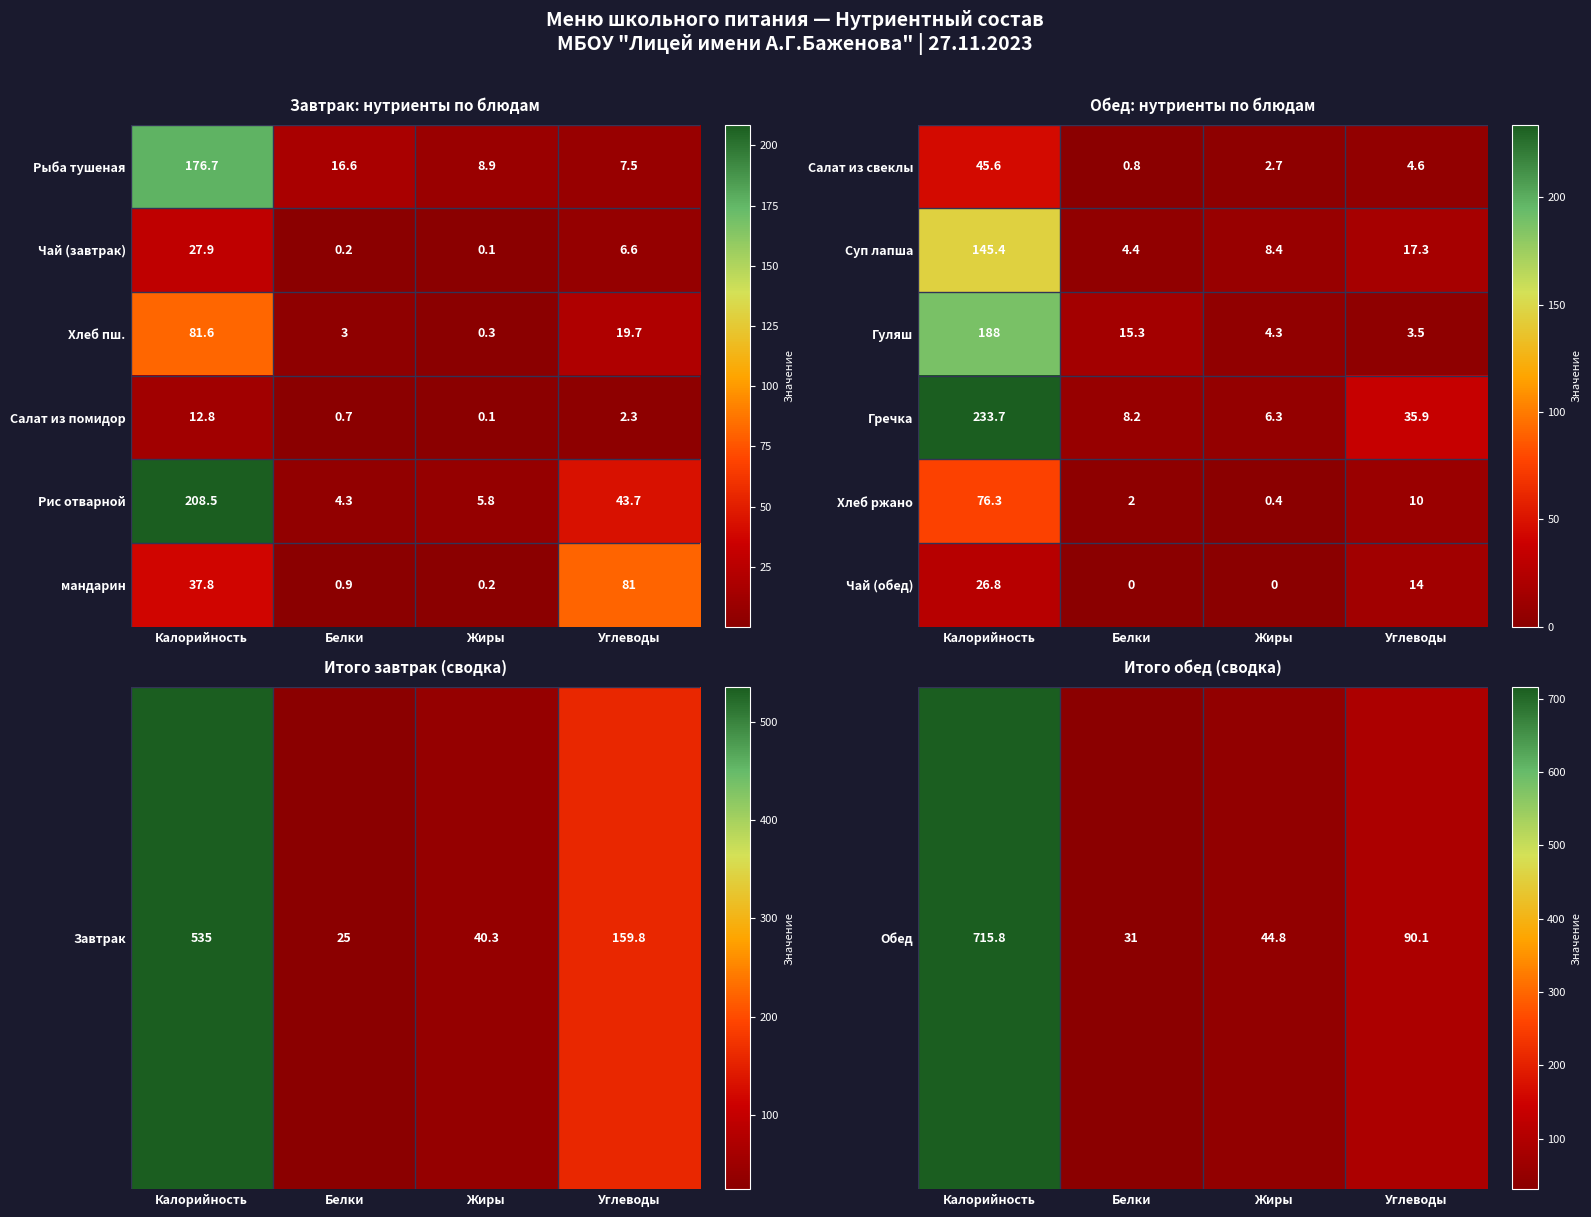

At which label does Салат из свеклы first exceed 4?

Калорийность